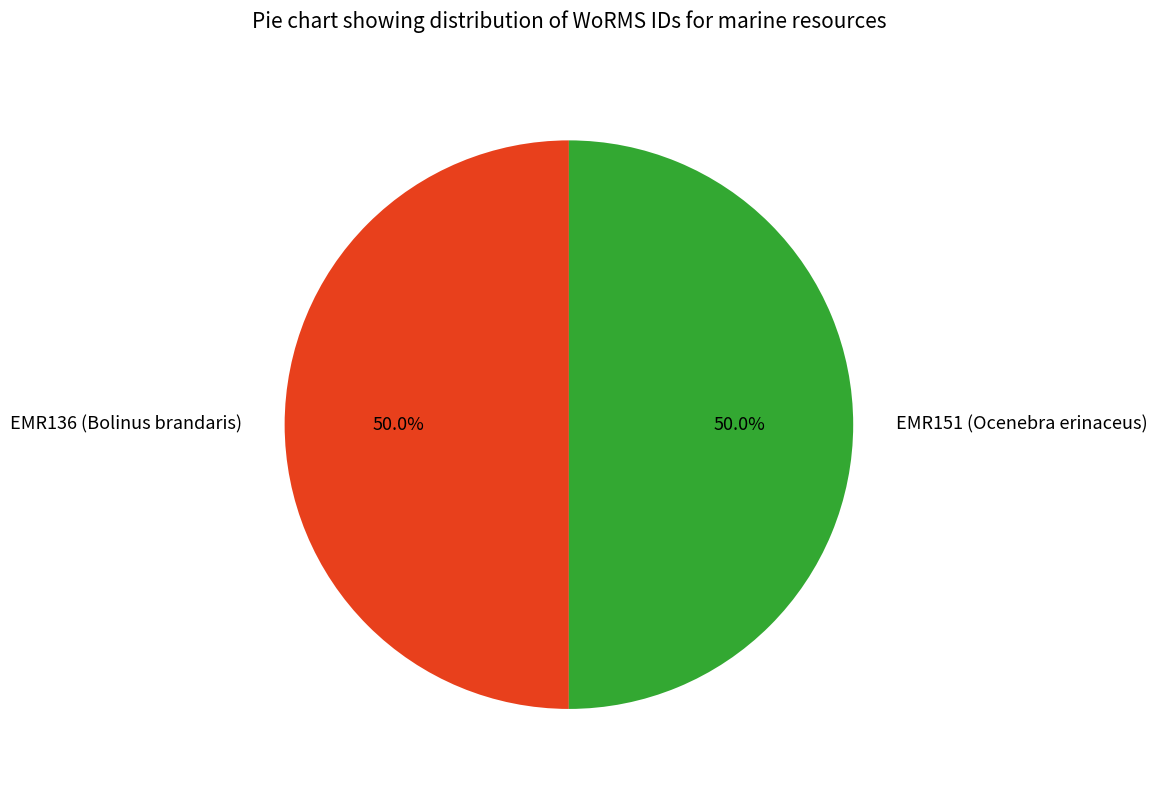

Do EMR136 (Bolinus brandaris) and EMR151 (Ocenebra erinaceus) together represent more than half of the pie?

Yes